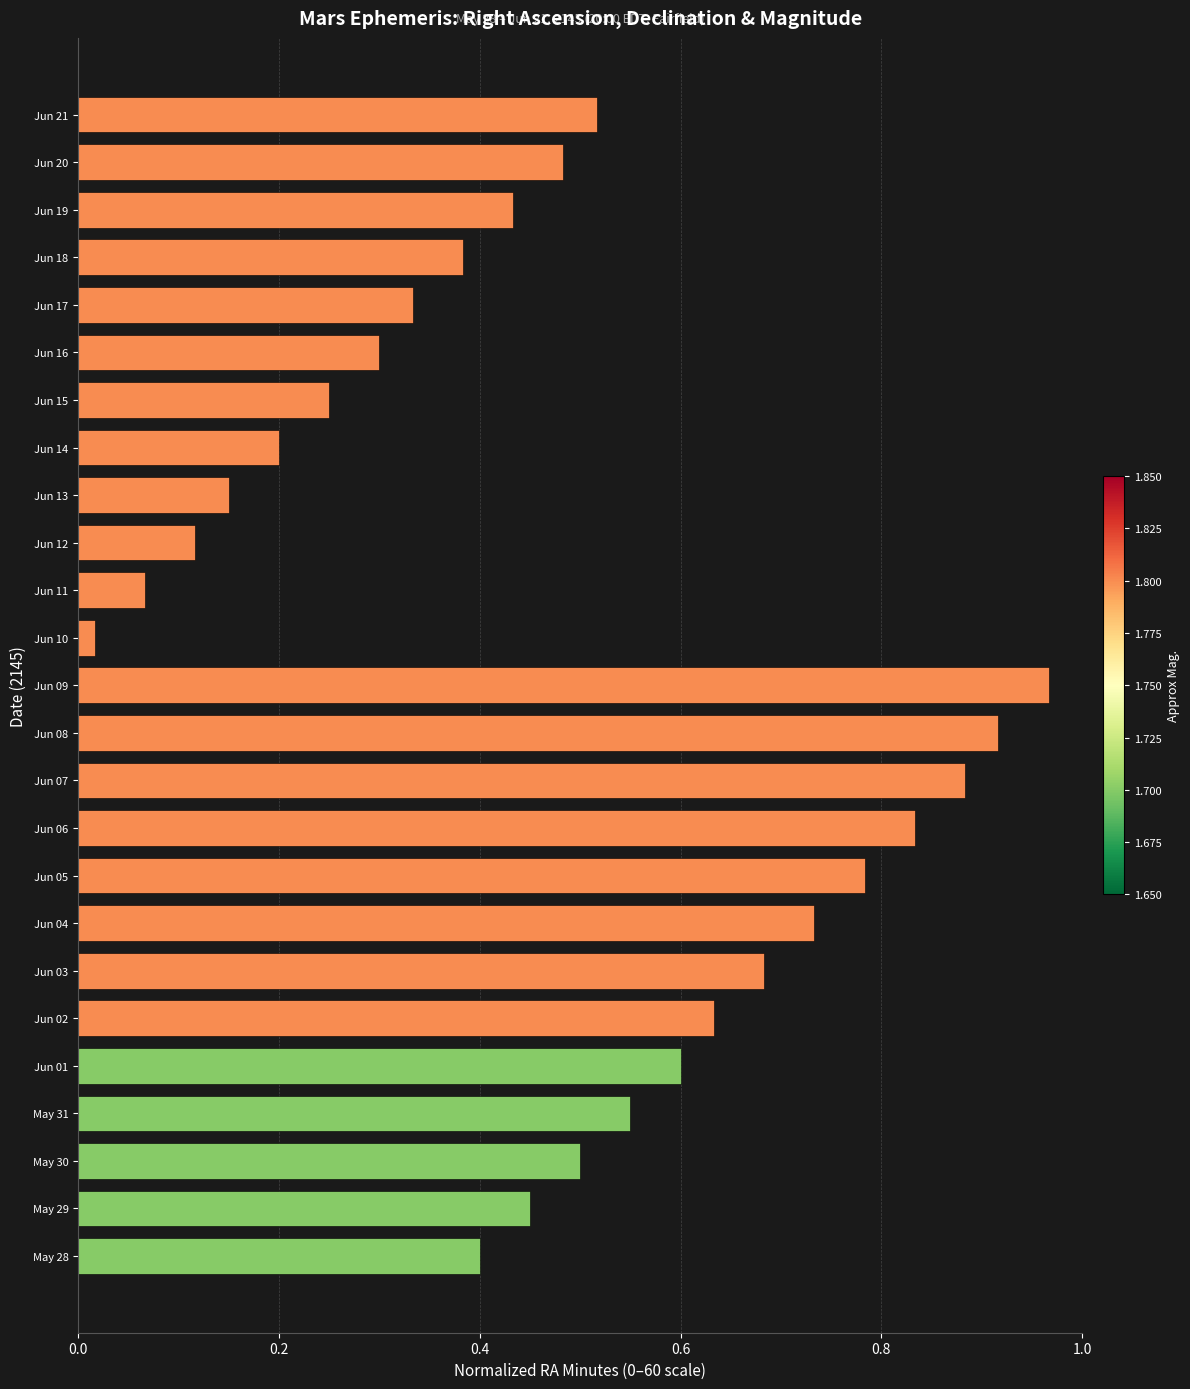

At which label is the value closest to 0?

Jun 10